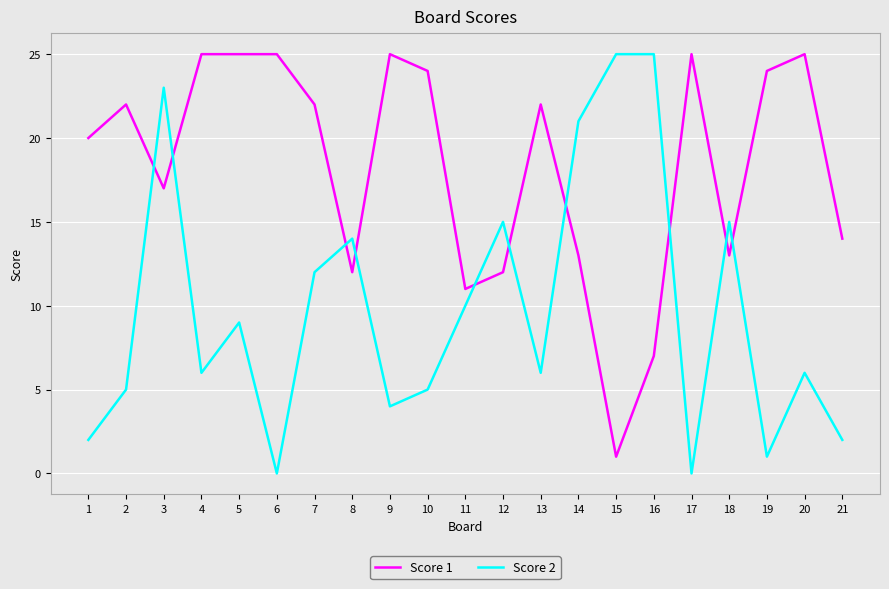

Reading left to right, extract all data points from this chart.

Score 1: 1=20	2=22	3=17	4=25	5=25	6=25	7=22	8=12	9=25	10=24	11=11	12=12	13=22	14=13	15=1	16=7	17=25	18=13	19=24	20=25	21=14
Score 2: 1=2	2=5	3=23	4=6	5=9	6=0	7=12	8=14	9=4	10=5	11=10	12=15	13=6	14=21	15=25	16=25	17=0	18=15	19=1	20=6	21=2